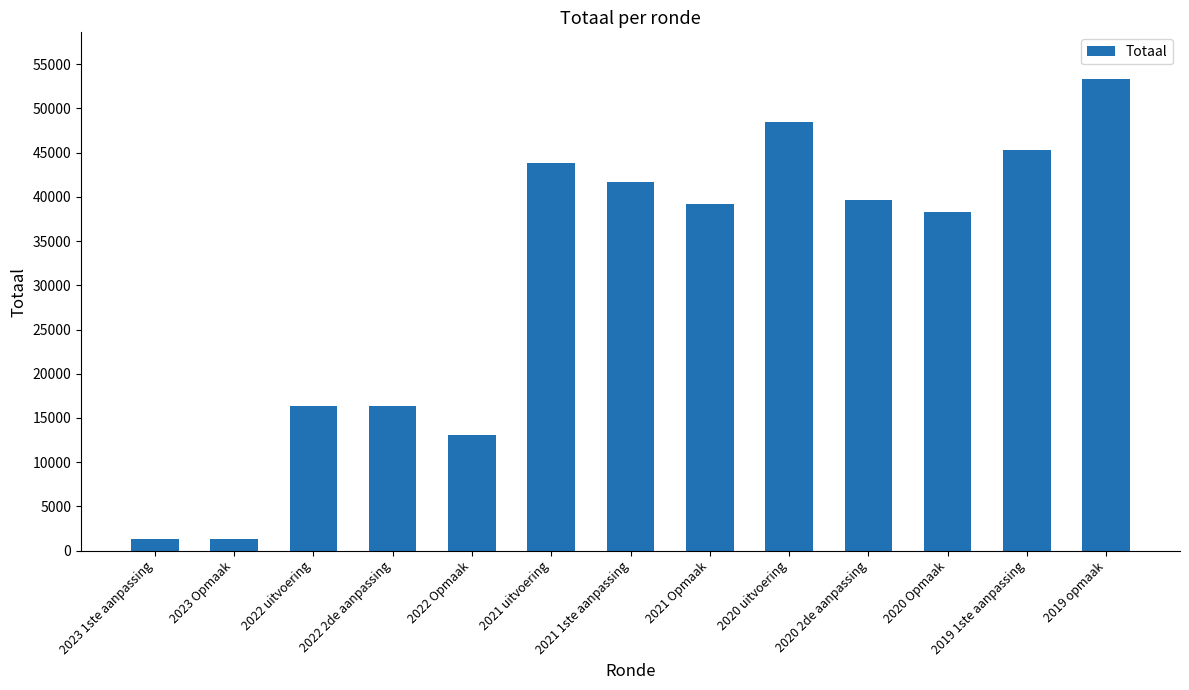

What is the change in value from 2022 2de aanpassing to 2021 uitvoering?

+27423